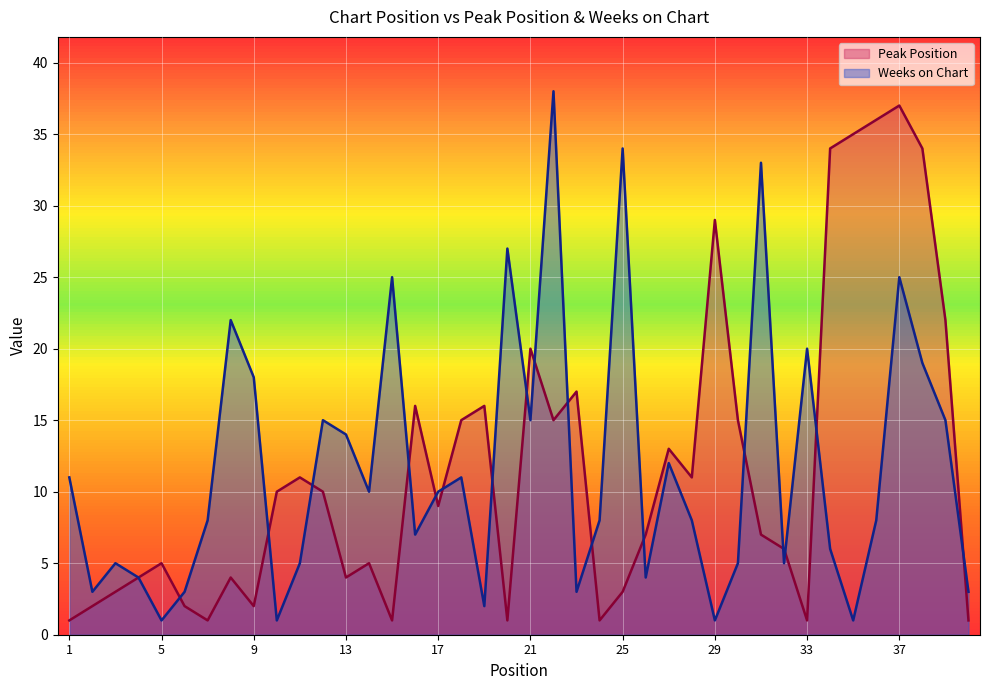

Is it true that Weeks on Chart equals 17 at 26?

False